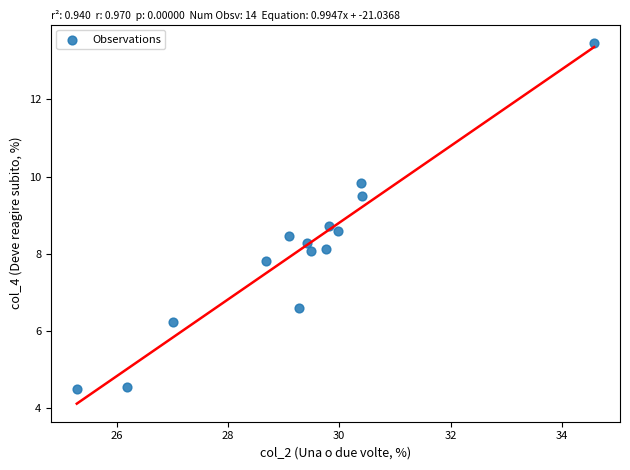

What is the range of X values (max minus min)?

9.3